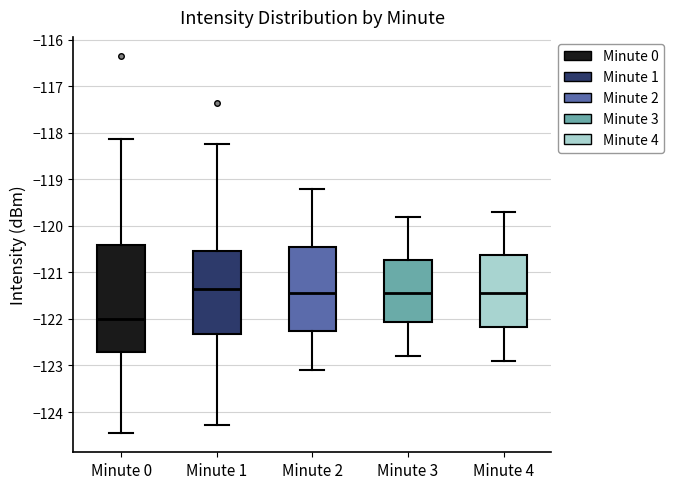

Comparing the boxes themselves (not the whiskers), which one is the tallest?

Minute 0